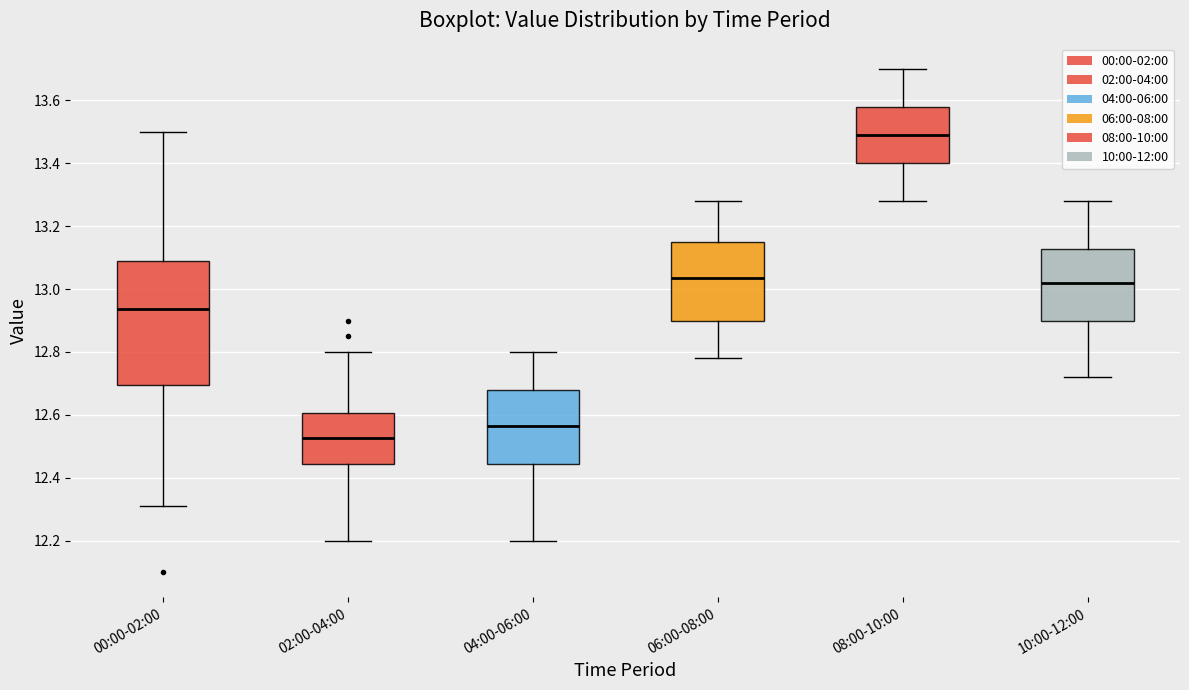

Which box's median line is the highest?

08:00-10:00